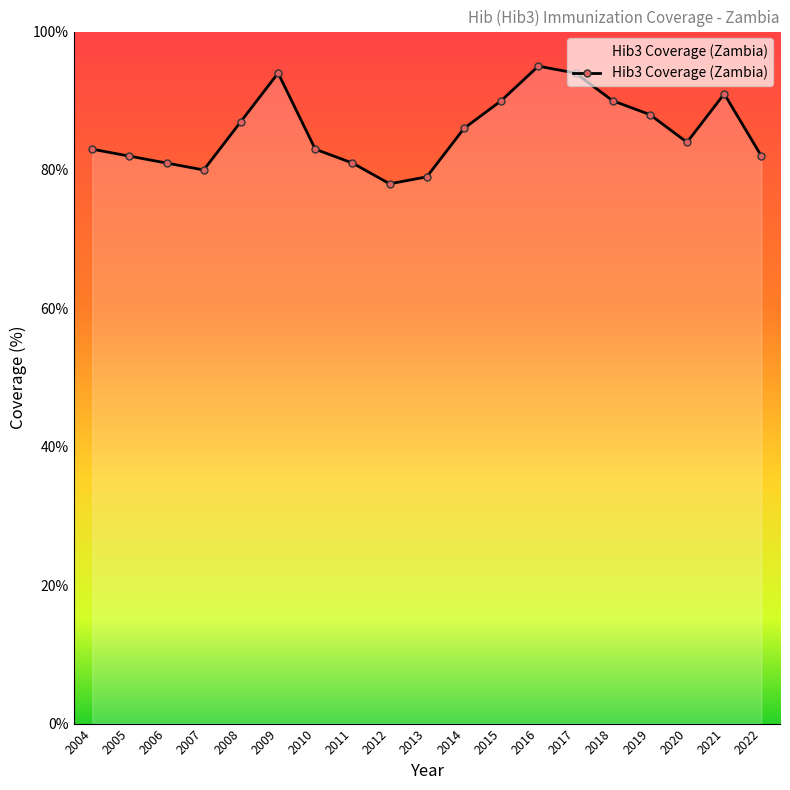

What is the smallest value displayed?

78